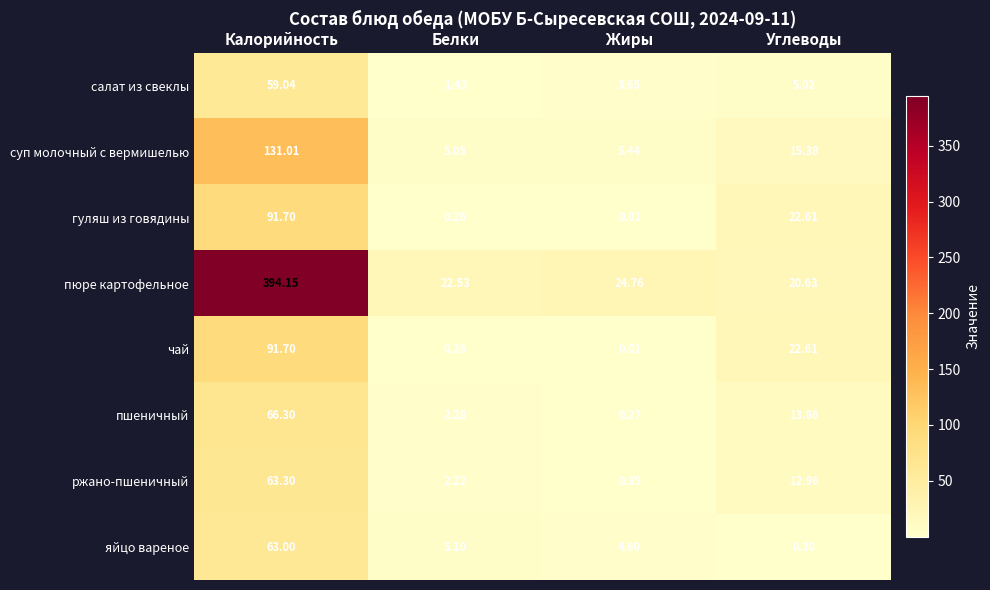

At which label is ржано-пшеничный closest to 31?

Углеводы